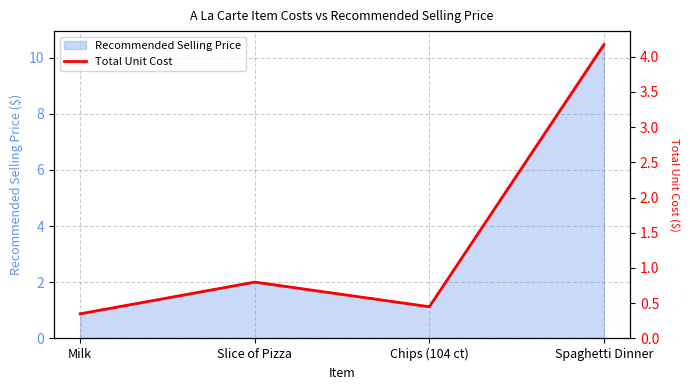

What is the label of the 1st point from the right?

Spaghetti Dinner